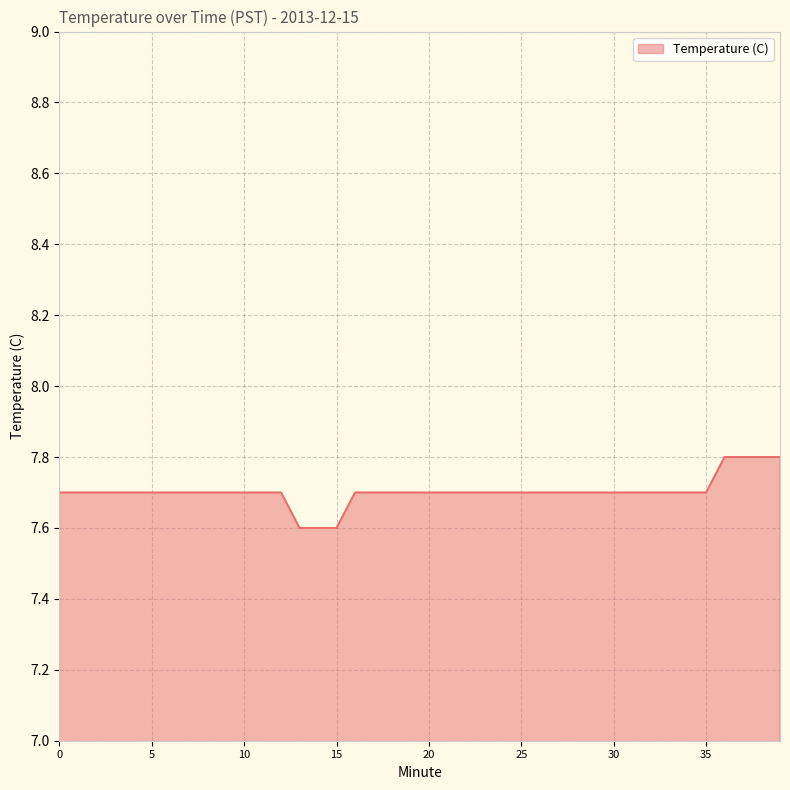

Reading left to right, transcribe all the data shown in this chart.

7.7	7.7	7.7	7.7	7.7	7.7	7.7	7.7	7.7	7.7	7.7	7.7	7.7	7.6	7.6	7.6	7.7	7.7	7.7	7.7	7.7	7.7	7.7	7.7	7.7	7.7	7.7	7.7	7.7	7.7	7.7	7.7	7.7	7.7	7.7	7.7	7.8	7.8	7.8	7.8